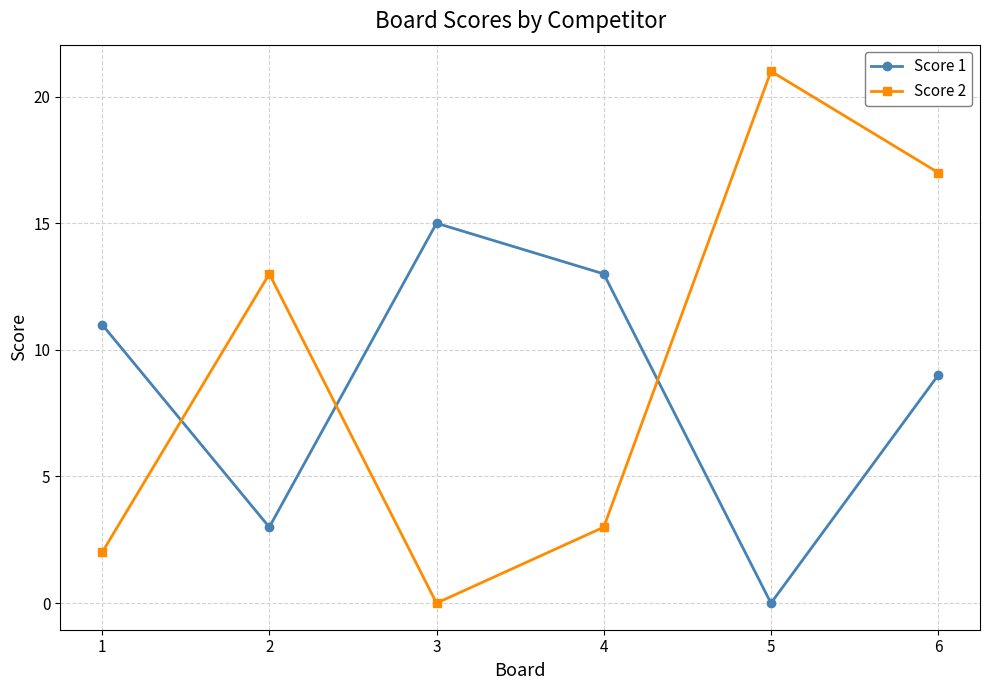

True or false: Score 1 and Score 2 cross at least once.

True